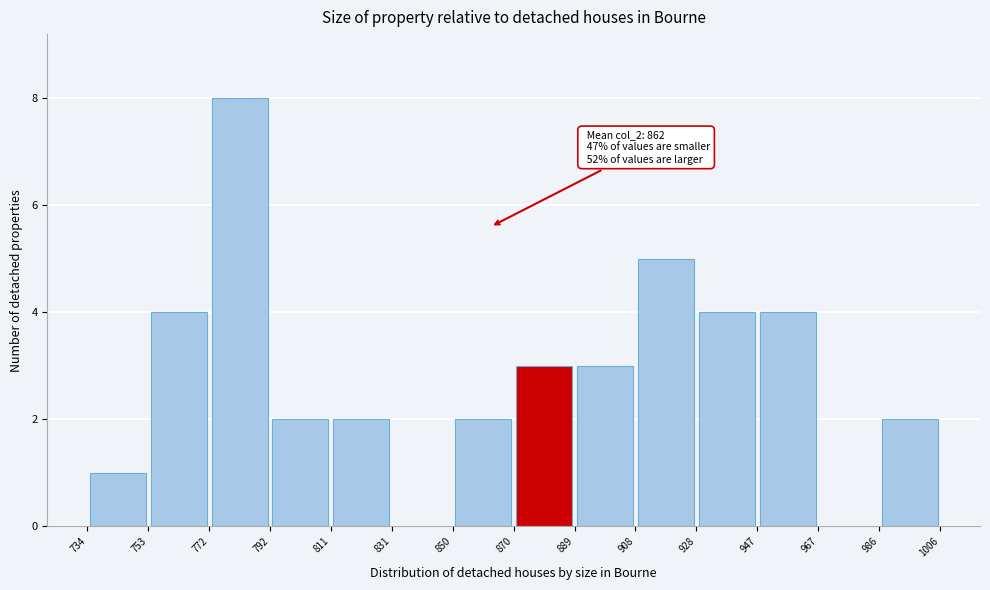

Which range on the x-axis has the tallest bar?

772 to 792